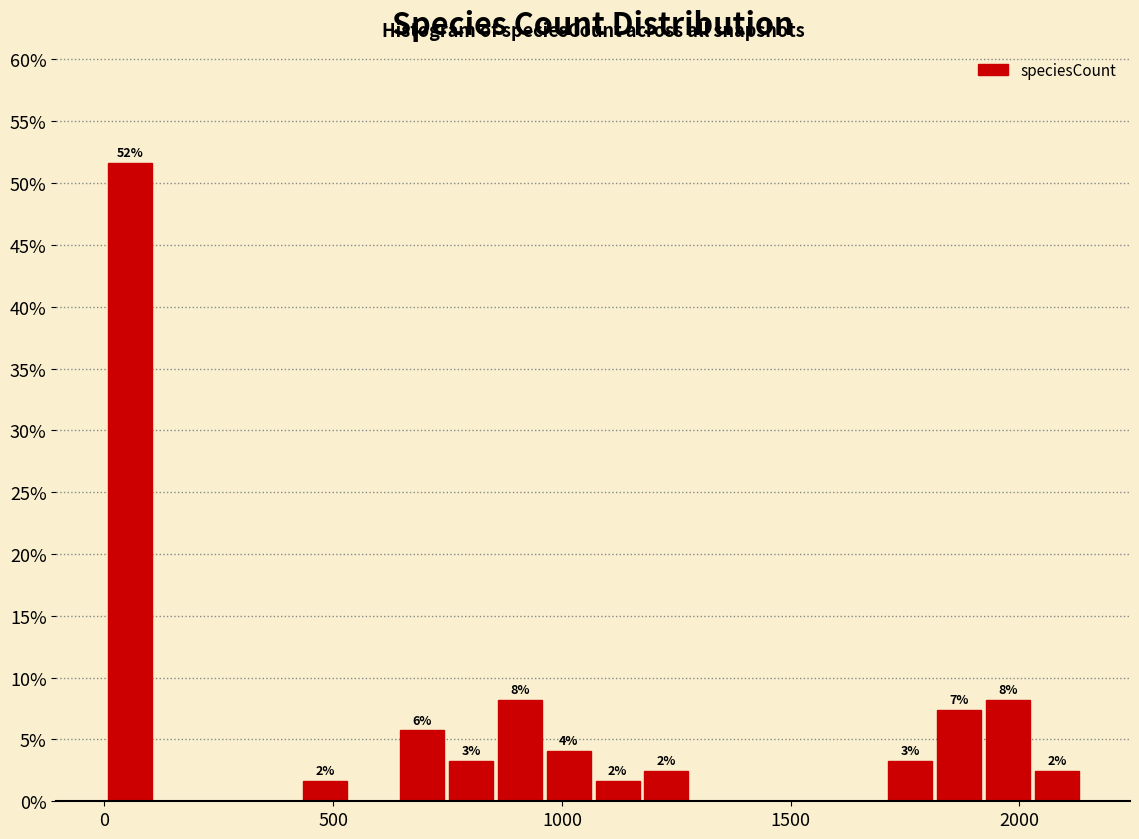

Around what value on the x-axis is the tallest bar? Give the approximate position of its centre, as read against the axis.

50